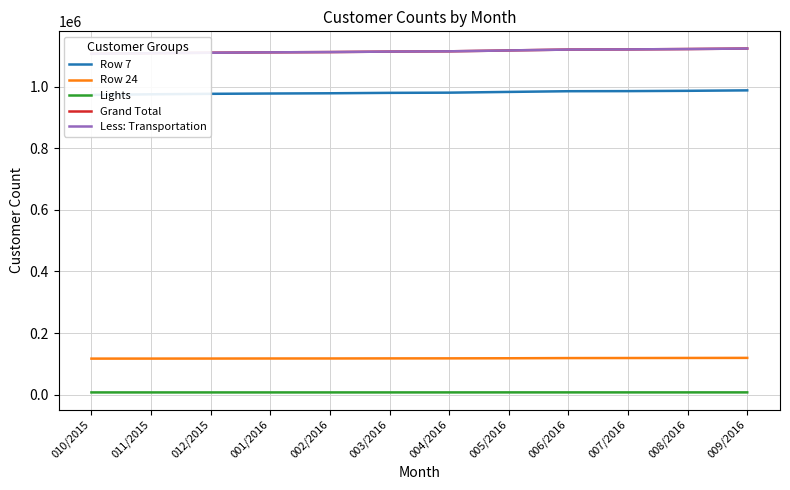

What is the minimum value for Row 7?

973096